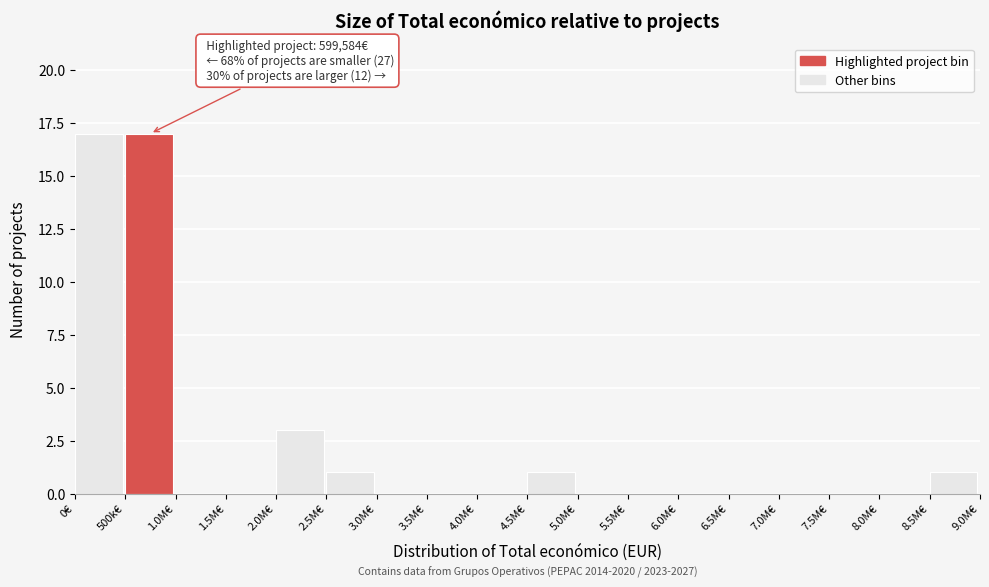

Reading left to right, extract all data points from this chart.

0€=17	500k€=17	1.0M€=0	1.5M€=0	2.0M€=3	2.5M€=1	3.0M€=0	3.5M€=0	4.0M€=0	4.5M€=1	5.0M€=0	5.5M€=0	6.0M€=0	6.5M€=0	7.0M€=0	7.5M€=0	8.0M€=0	8.5M€=1